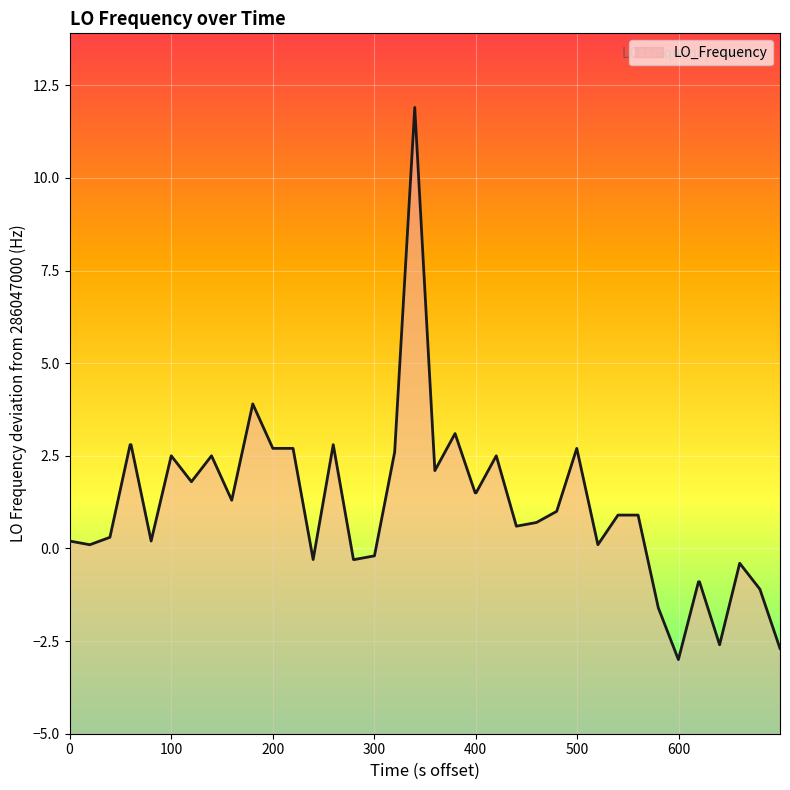

What is the minimum value shown in the chart?

-3.0